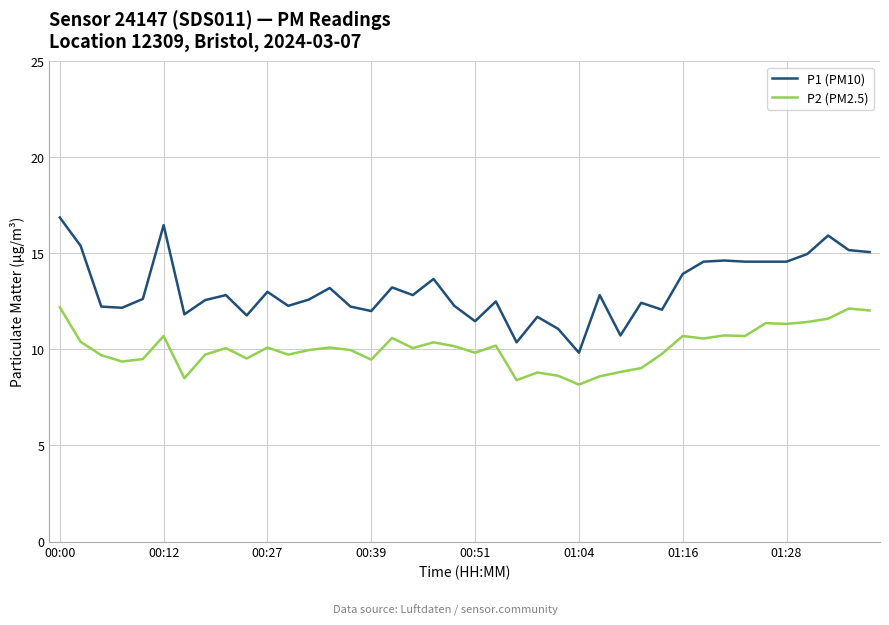

List the series in order of their peak value, lowest first.

P2 (PM2.5), P1 (PM10)